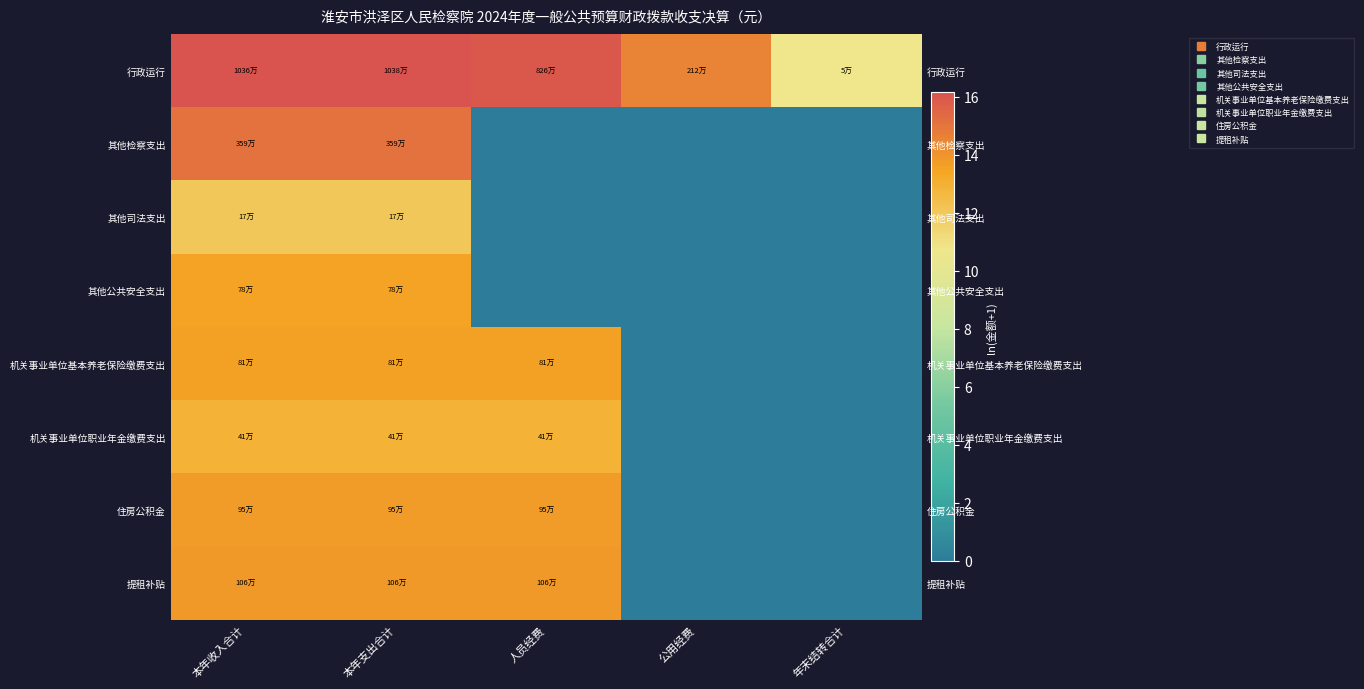

Count the number of categories in the chart.

5